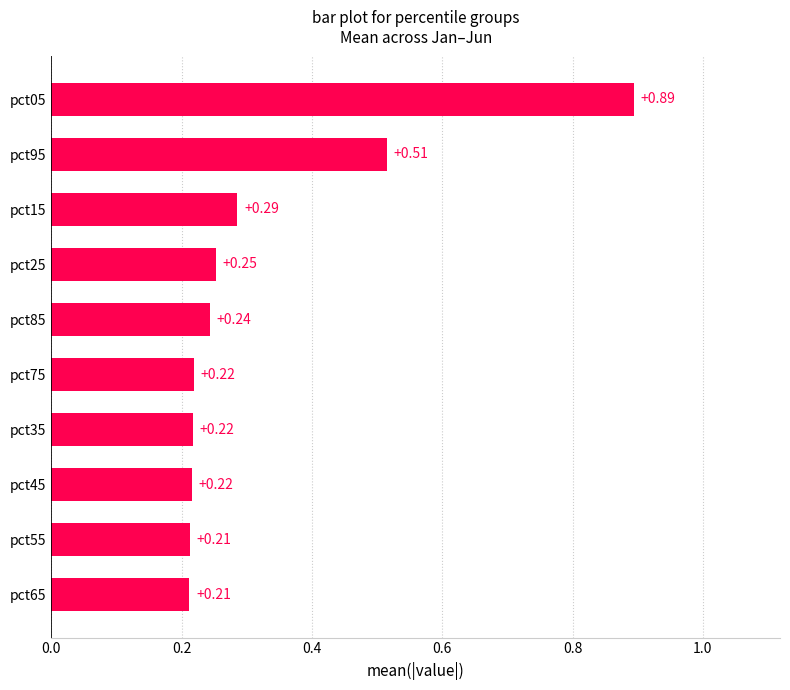

Between pct35 and pct65, which is larger?

pct35